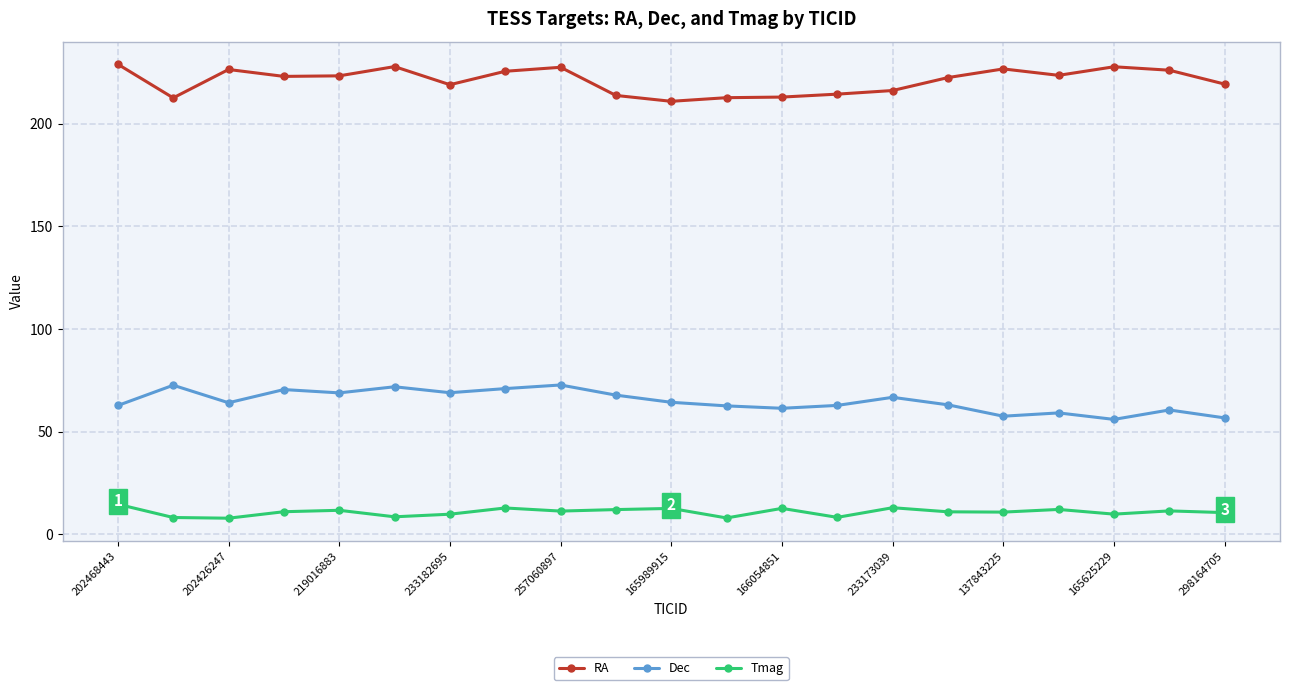

Which series has the largest total across all categories?

RA